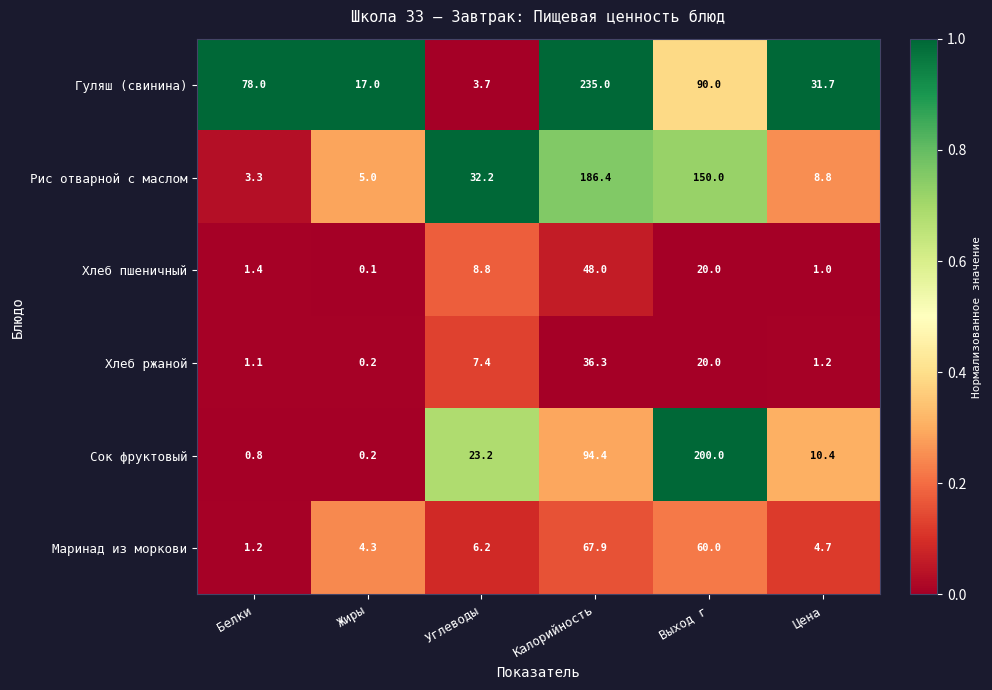

What is the difference between the maximum and minimum values in the Маринад из моркови series?

66.7